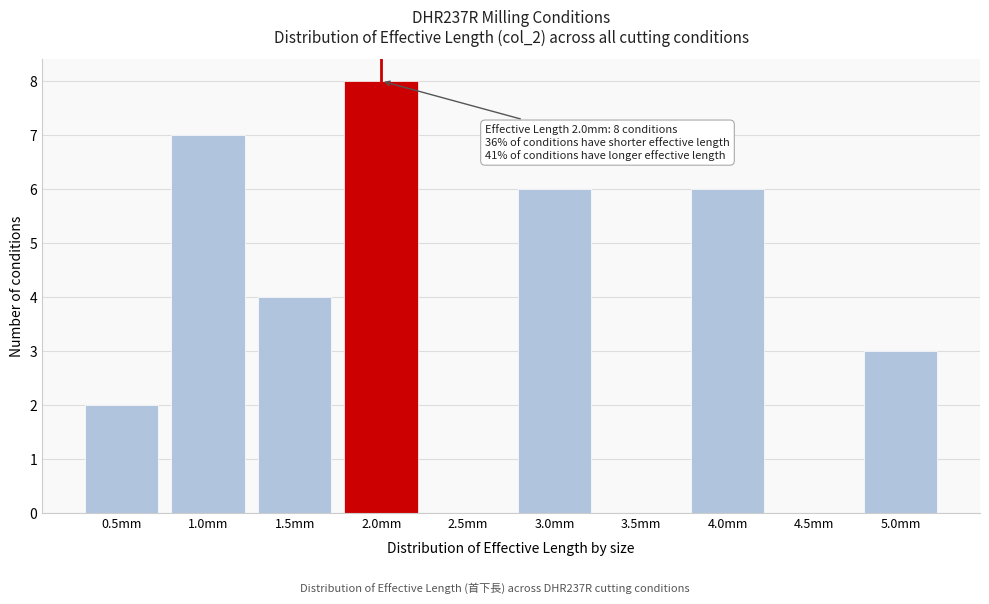

Reading left to right, list all the values displayed in this chart.

0.5mm=2	1.0mm=7	1.5mm=4	2.0mm=8	2.5mm=0	3.0mm=6	3.5mm=0	4.0mm=6	4.5mm=0	5.0mm=3